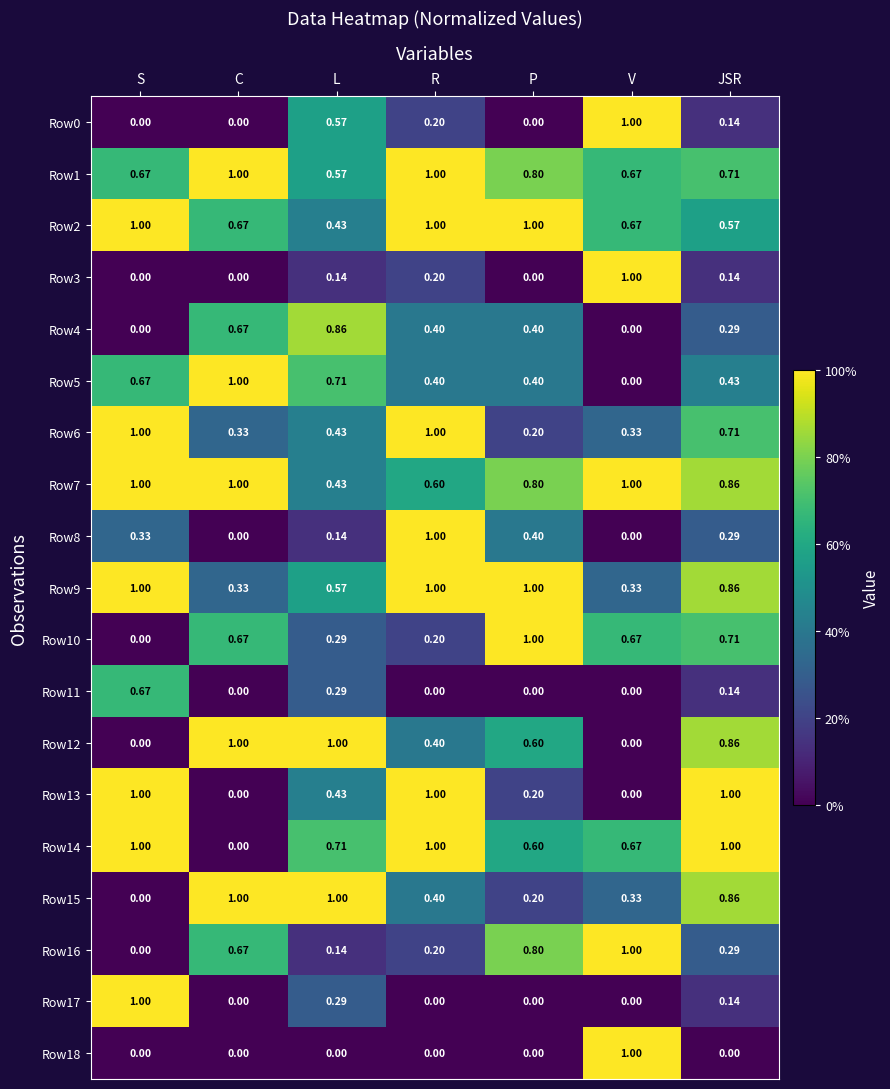

Where is Row15 nearest to the value 0?

S